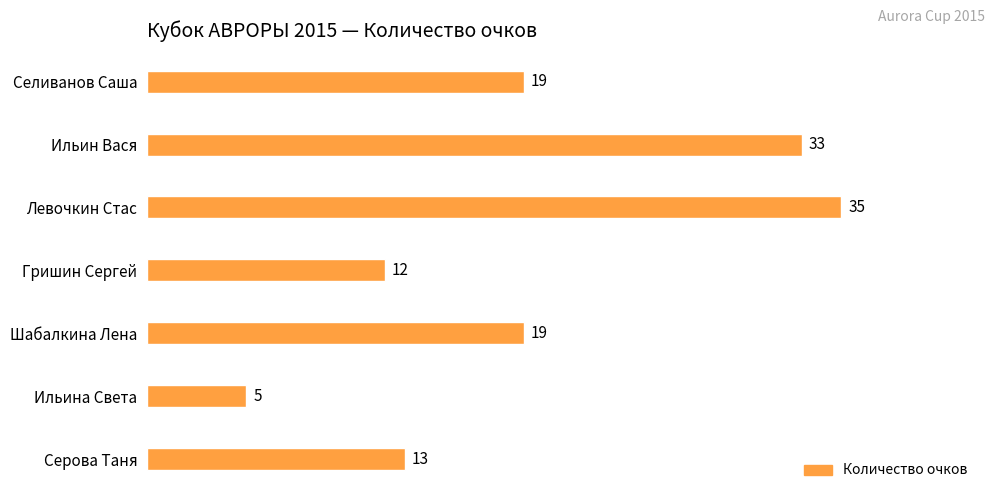

Count the number of categories in the chart.

7